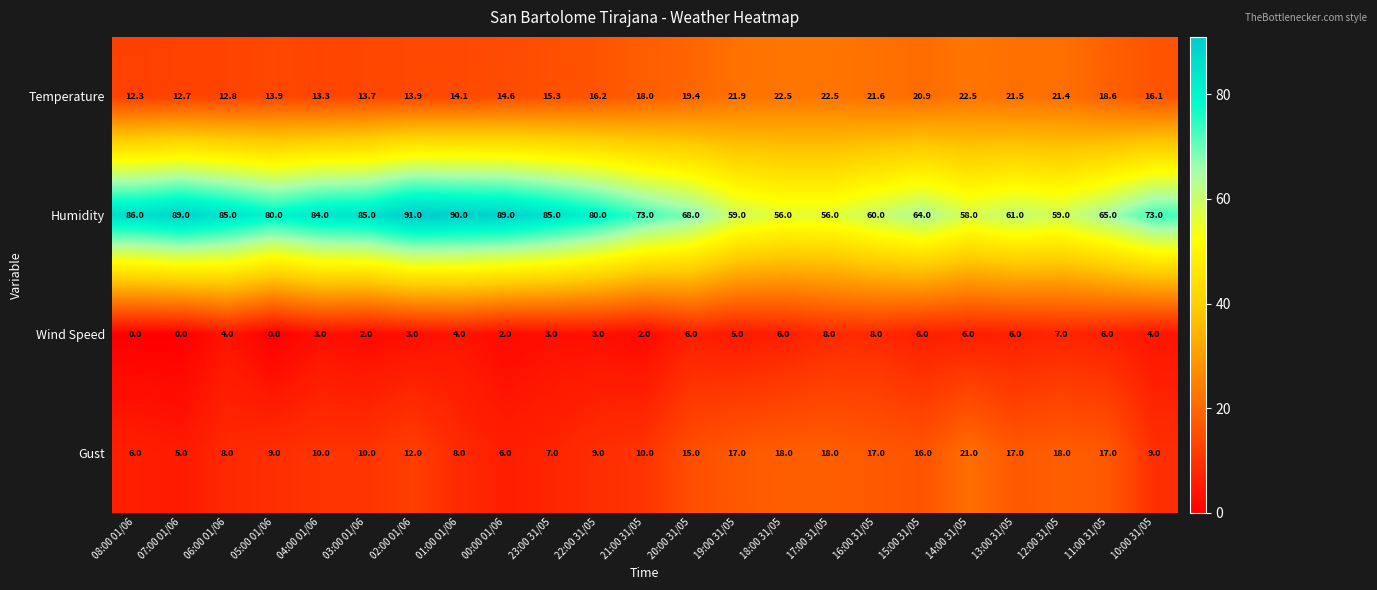

What is the maximum value for Temperature?

22.5